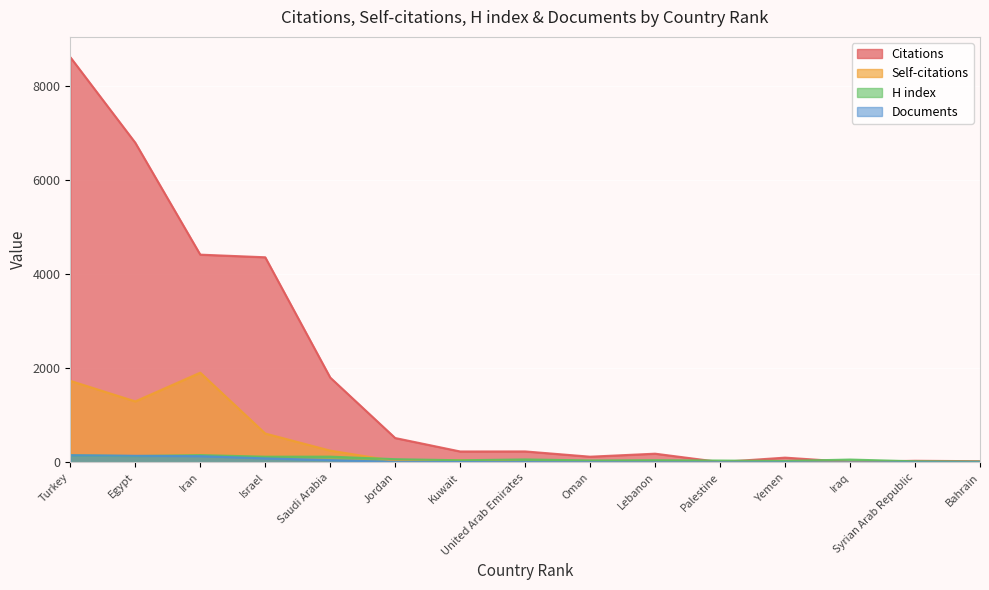

How many intersections are there between H index and Citations?

4